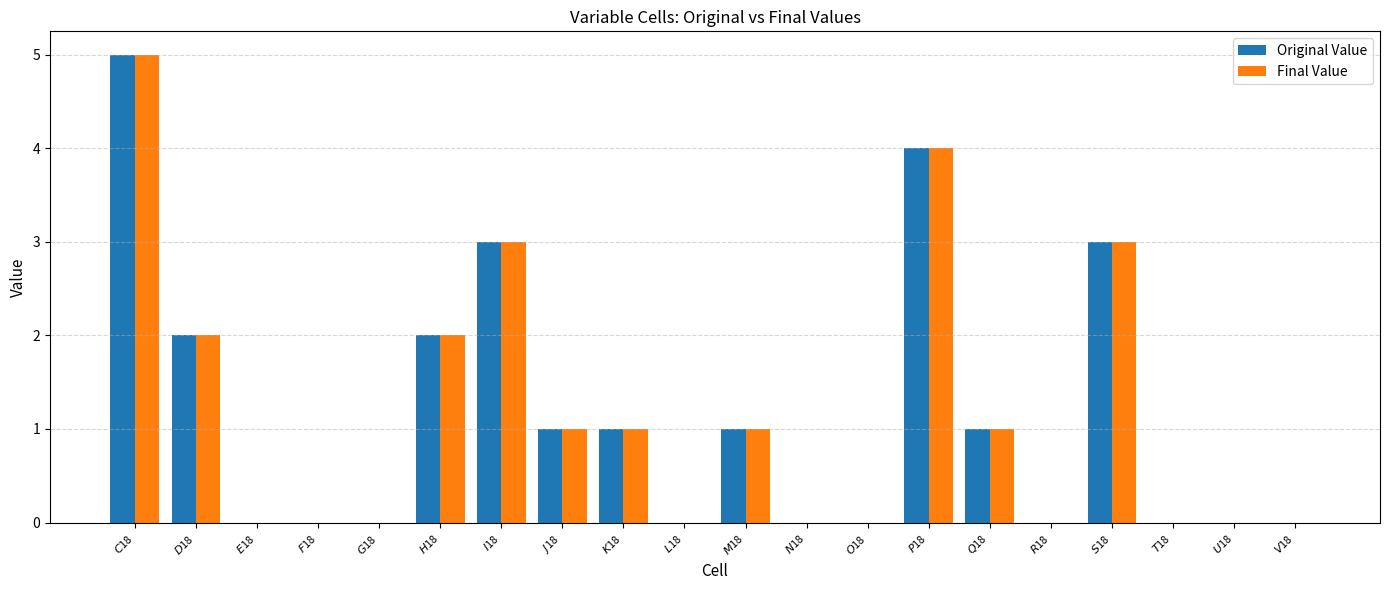

What is the sum of all Final Value values?

23